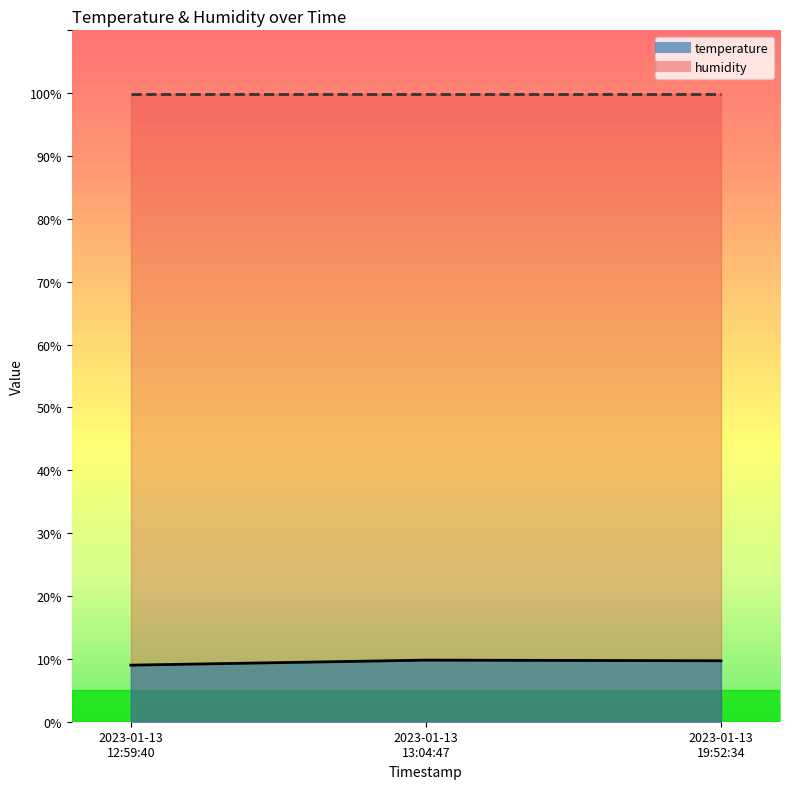

What is the change in value from 2023-01-13 12:59:40 to 2023-01-13 19:52:34?

+0.7